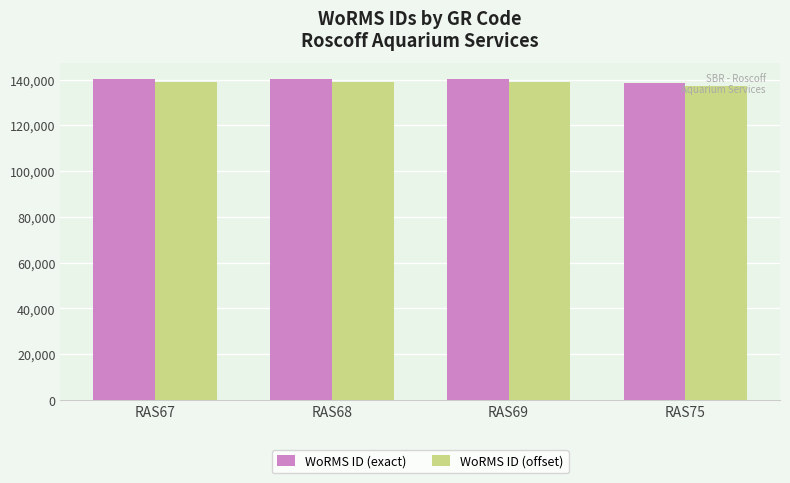

Which series has the largest total across all categories?

WoRMS ID (exact)